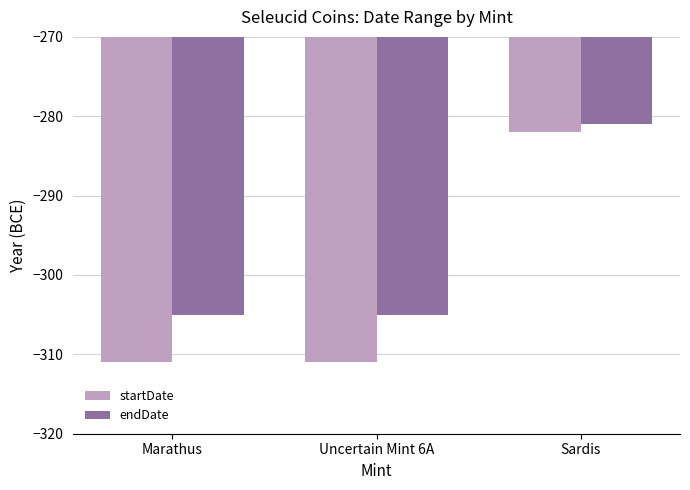

Rank the series by their maximum value, from lowest to highest.

startDate, endDate